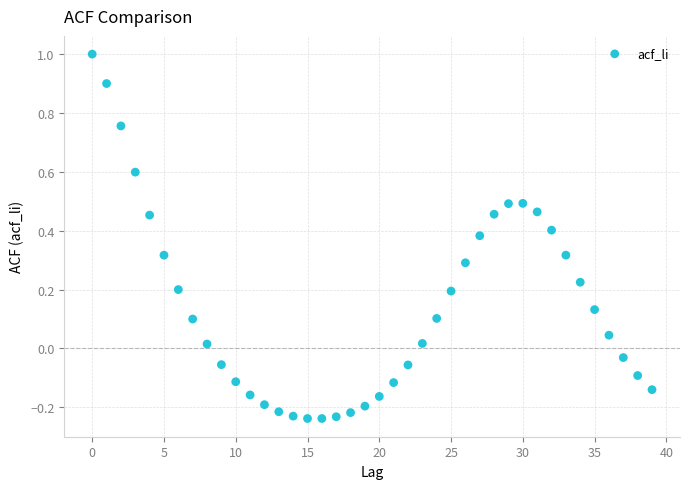

What is the range of Y values (max minus min)?

1.2